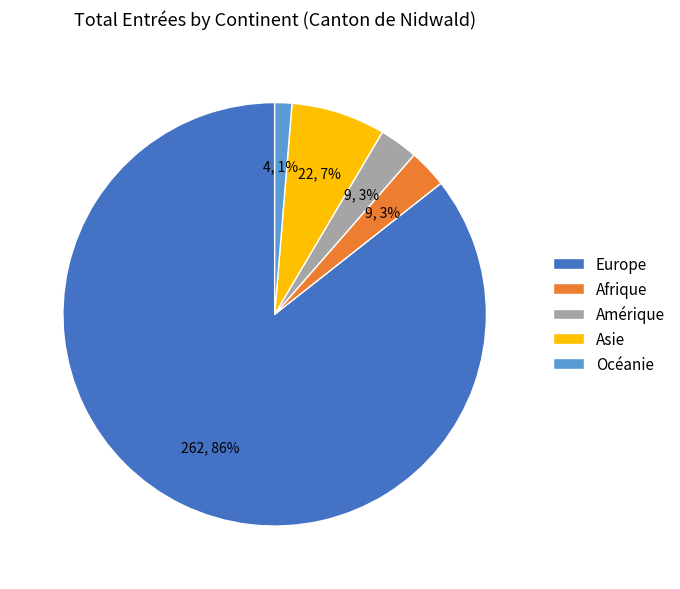

What percentage is the Afrique slice, to the nearest percent?

3%